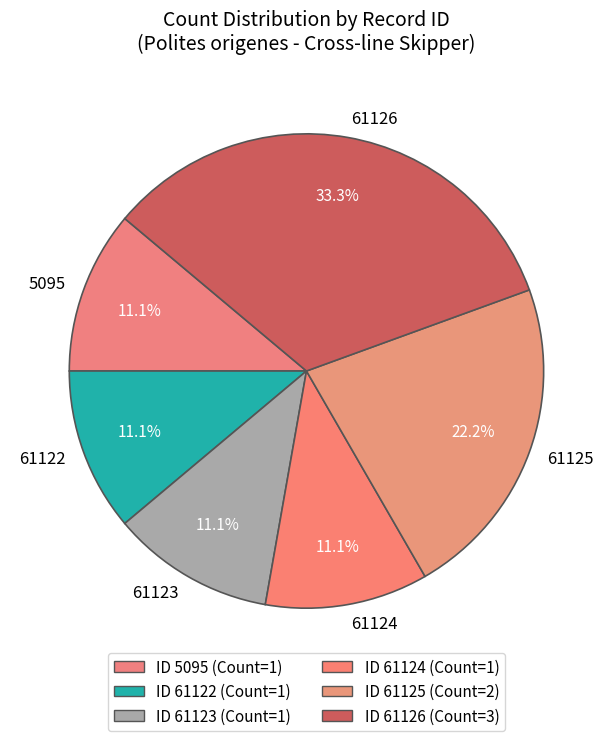

To the nearest percent, what percentage of the pie is 61126?

33%